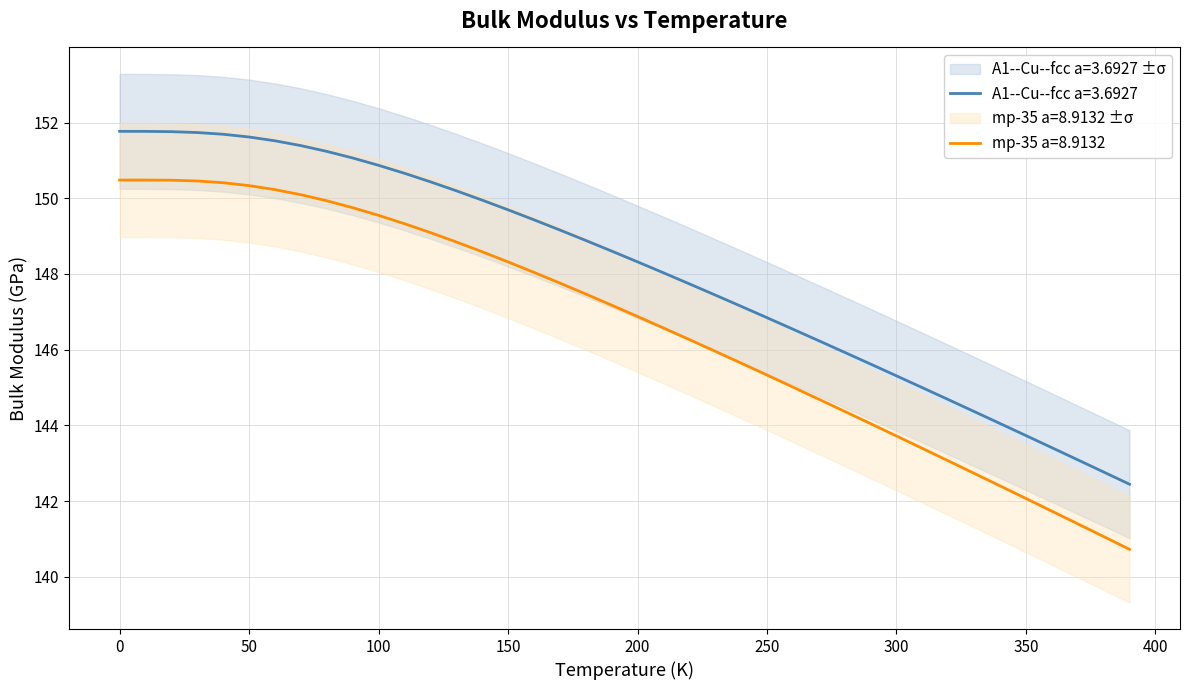

True or false: A1--Cu--fcc a=3.6927 and mp-35 a=8.9132 intersect in this chart.

False